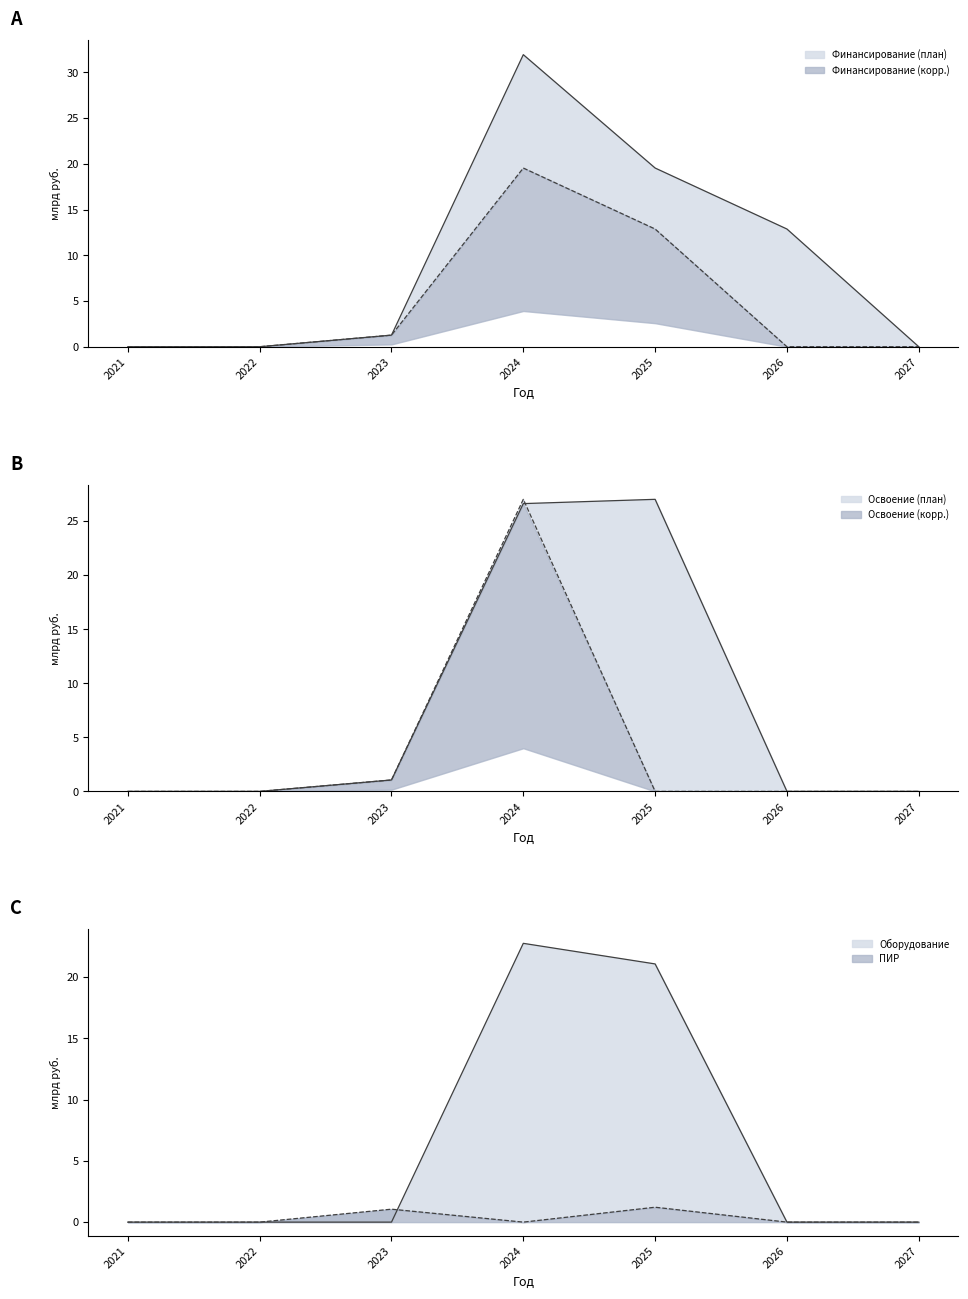

How many intersections are there between Освоение (план) and Освоение (корр.)?

1